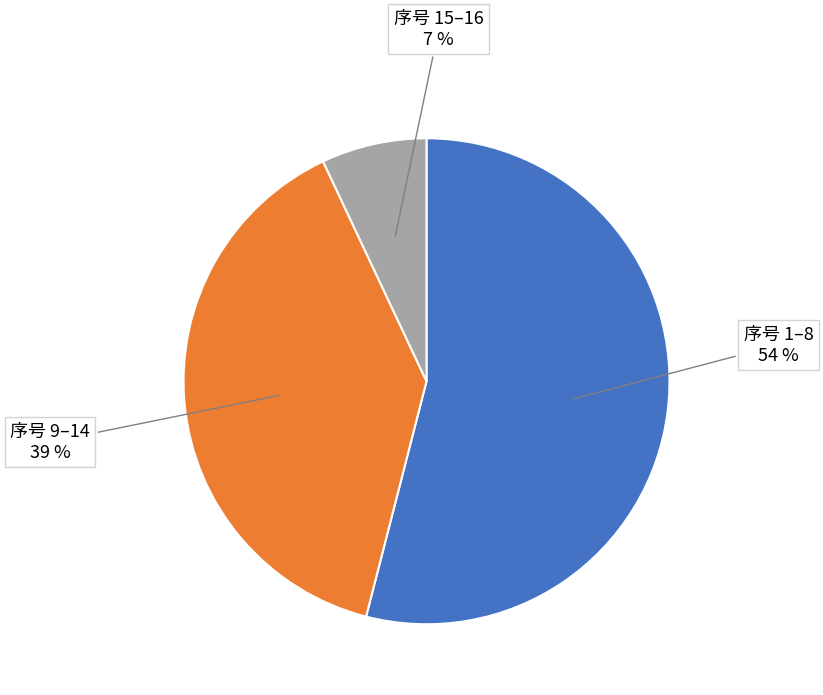

Is there any slice that represents more than half of the pie?

Yes